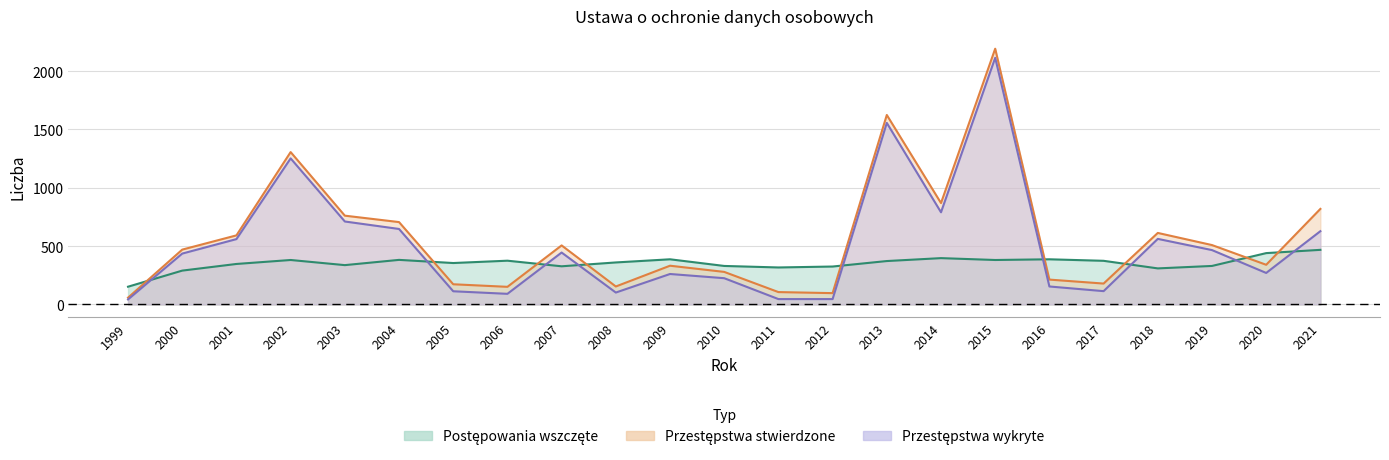

At which category is the sum across all series the highest?

2015